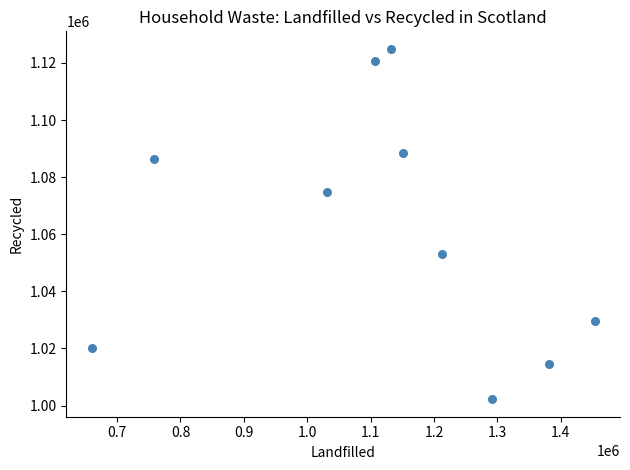

What is the range of Y values (max minus min)?

122682.3